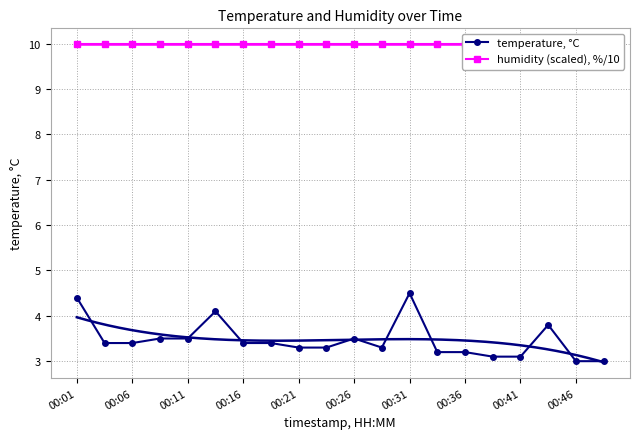

The temperature, °C series shows 3.5 at 00:26. True or false?

True